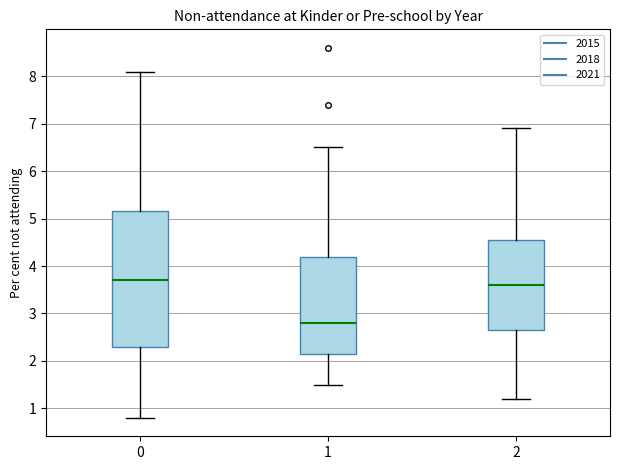

Comparing the boxes themselves (not the whiskers), which one is the tallest?

0